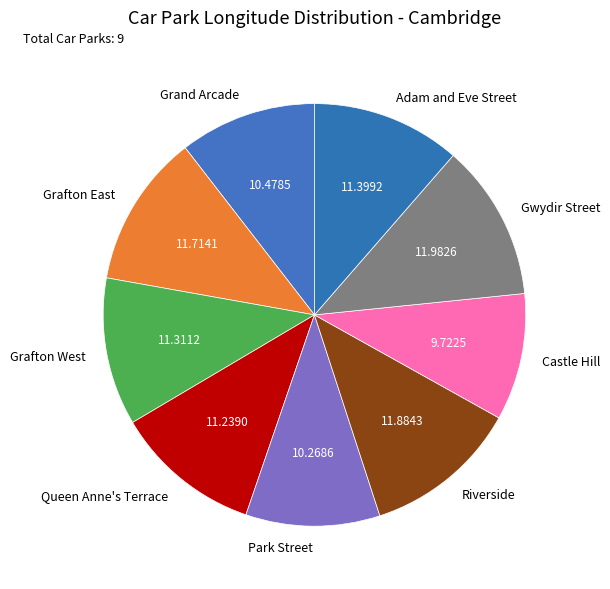

True or false: Park Street accounts for 10% of the total.

True